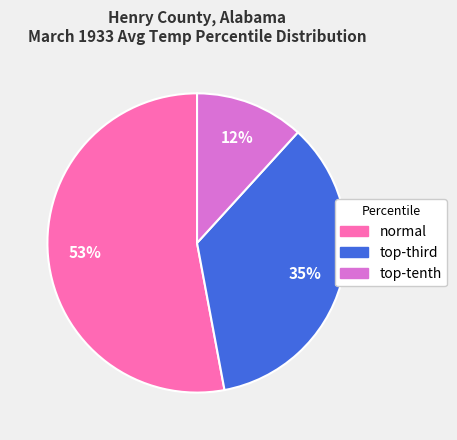

Count the number of slices in the pie.

3